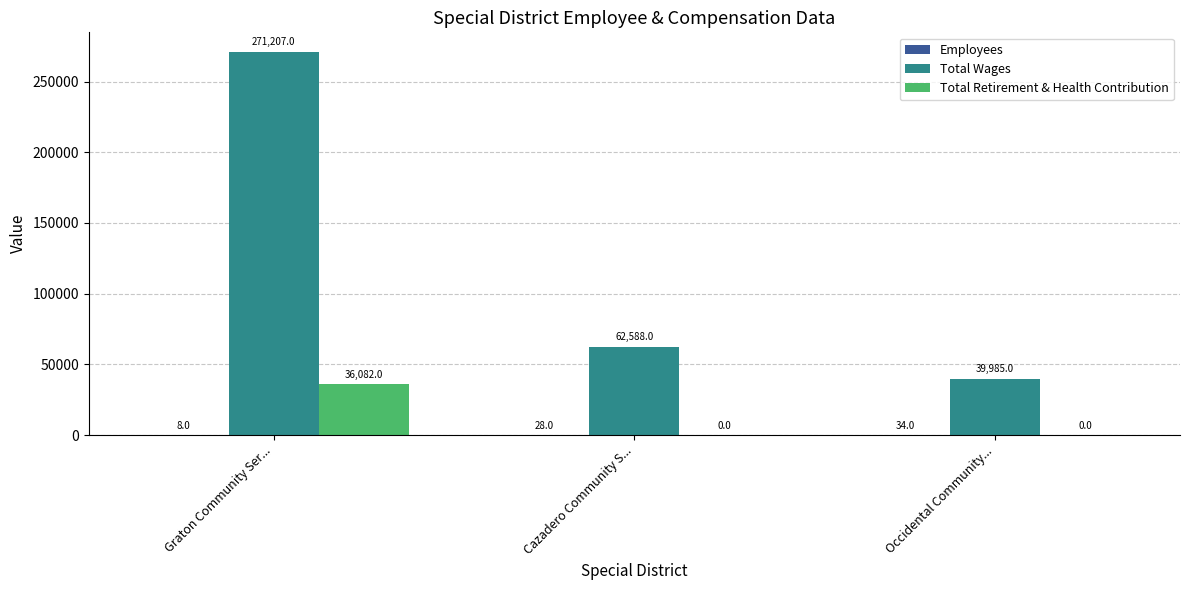

The Total Wages series shows 65792 at Occidental Community.... True or false?

False